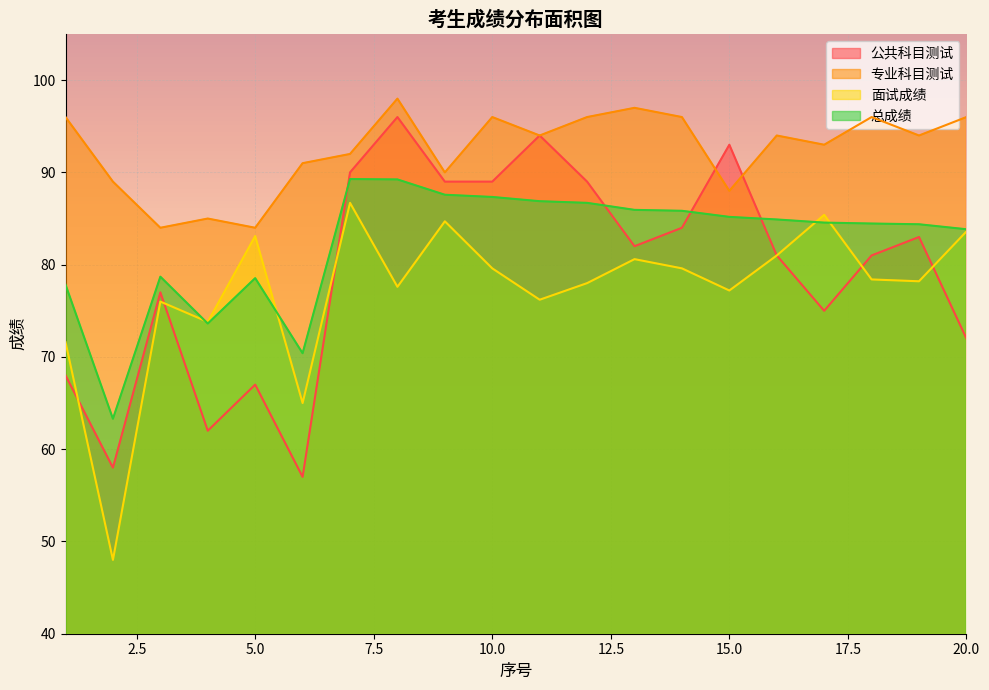

Rank the series by their maximum value, from lowest to highest.

面试成绩, 总成绩, 公共科目测试, 专业科目测试